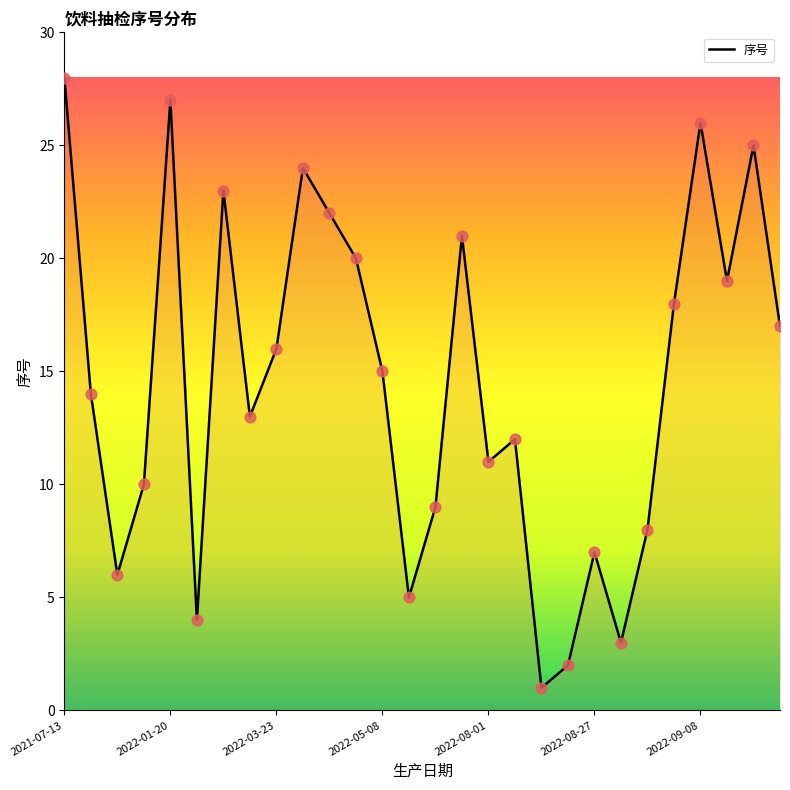

What is the difference between the maximum and minimum values?

27